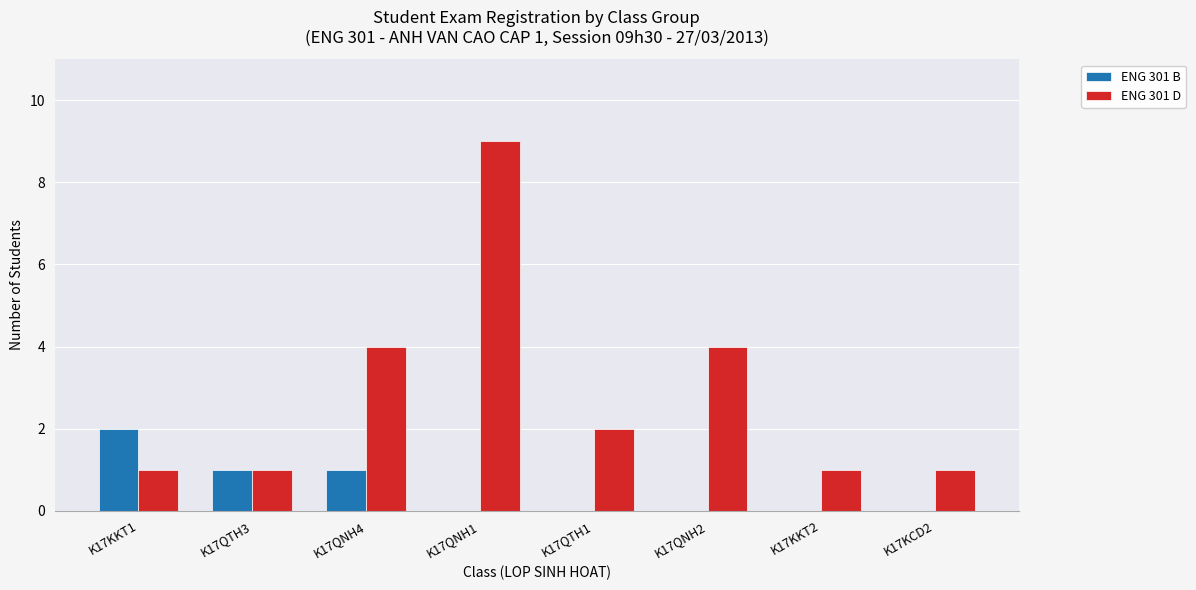

What is the sum of all ENG 301 D values?

23